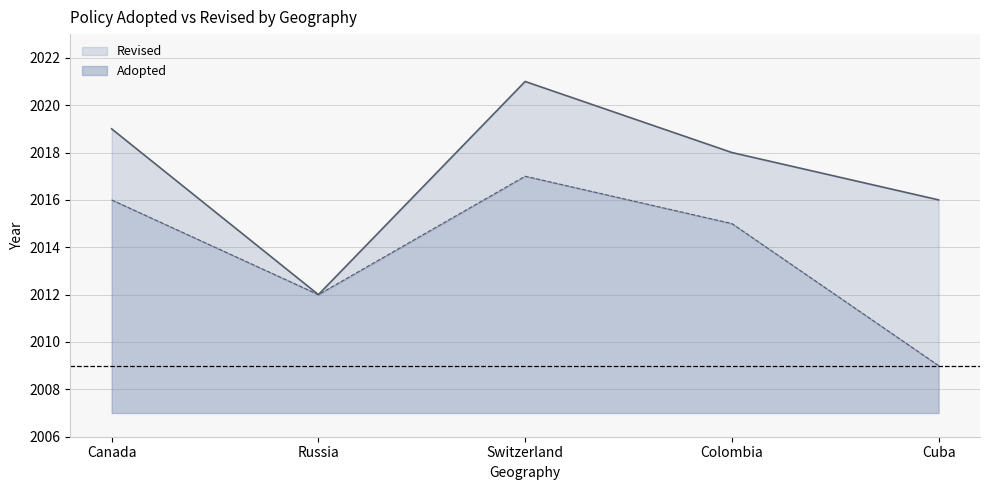

Count the Adopted values in the range 2012 to 2016.

3